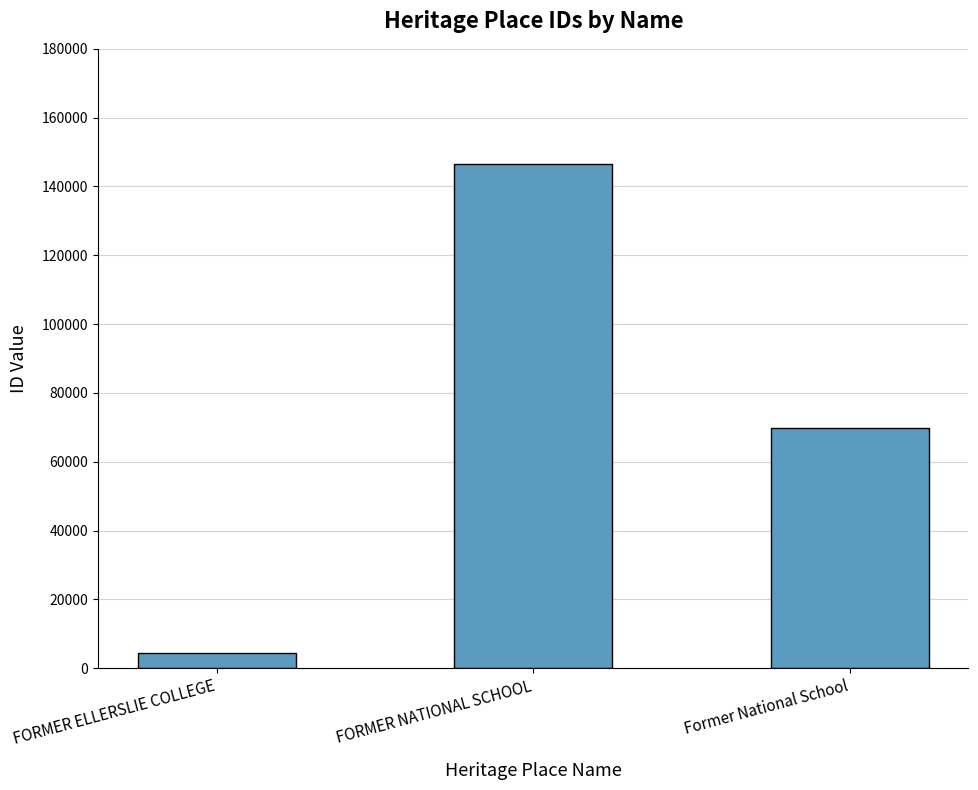

What is the difference between the values at FORMER NATIONAL SCHOOL and Former National School?

76741